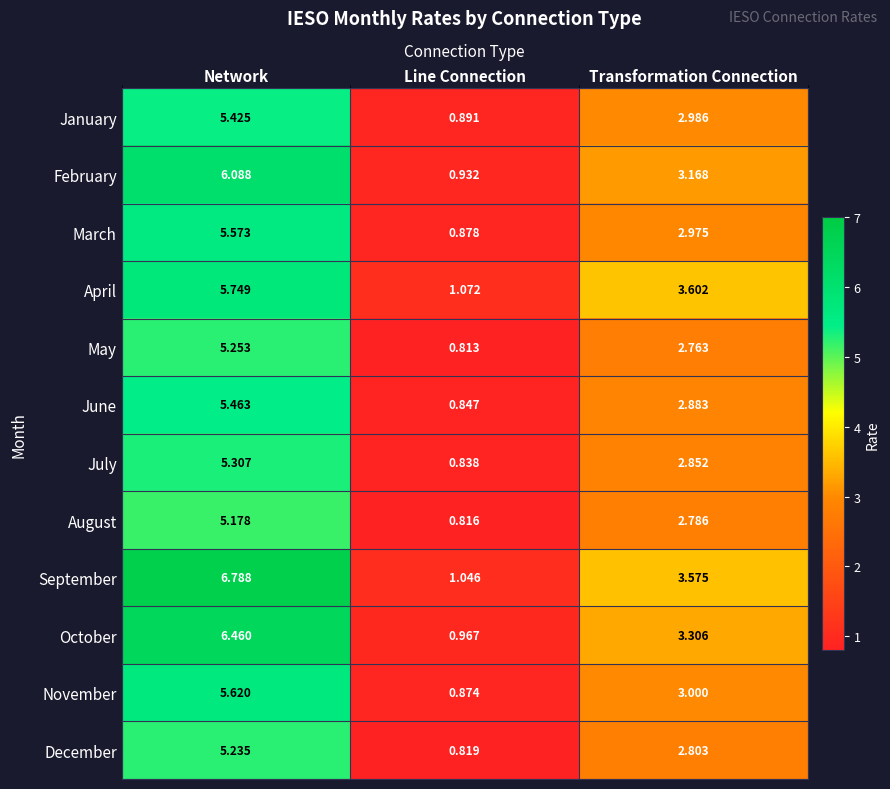

Which series has the widest spread of values?

September